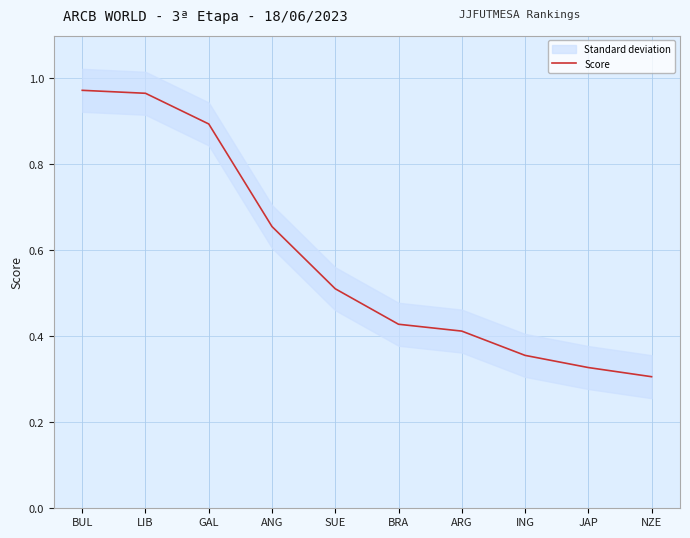

Reading right to left, list all the values displayed in this chart.

0.3	0.3	0.4	0.4	0.4	0.5	0.7	0.9	1.0	1.0